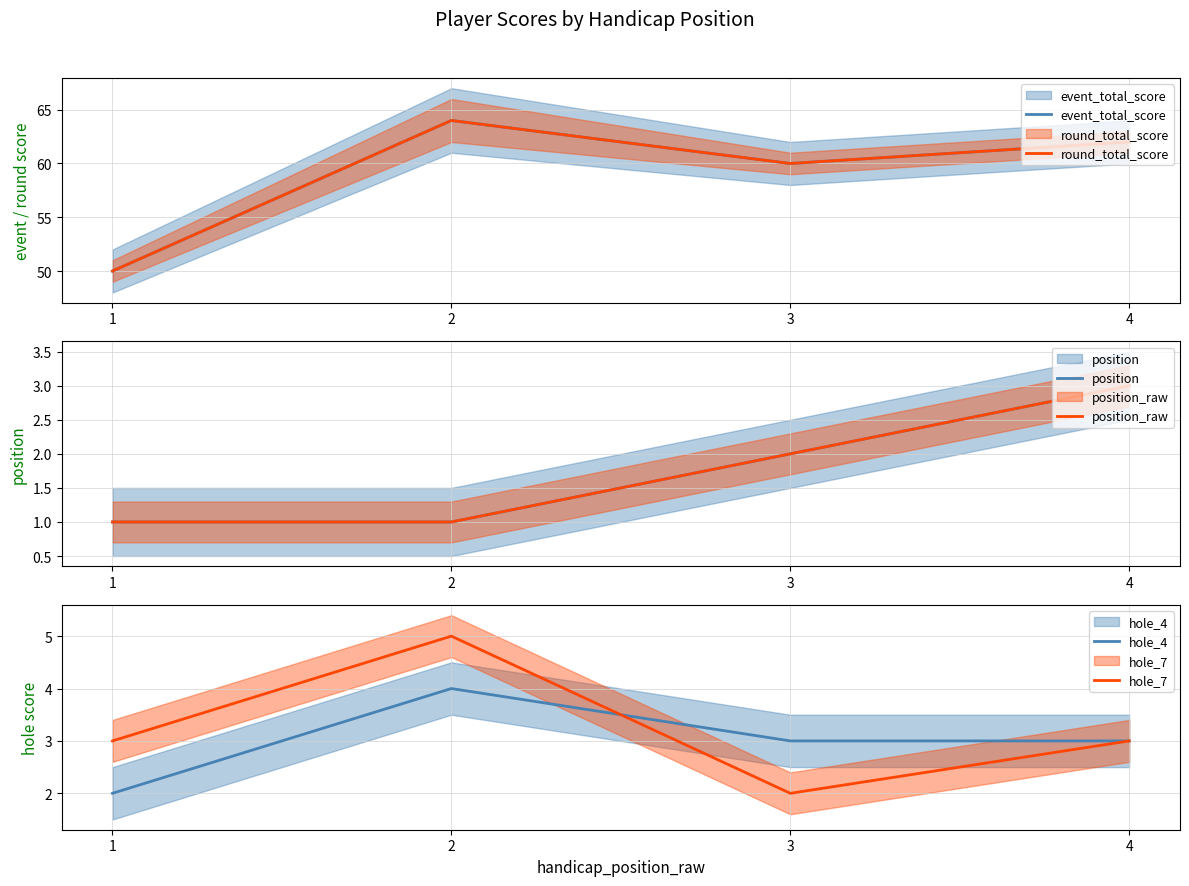

What is the total value across all series at 2?

139